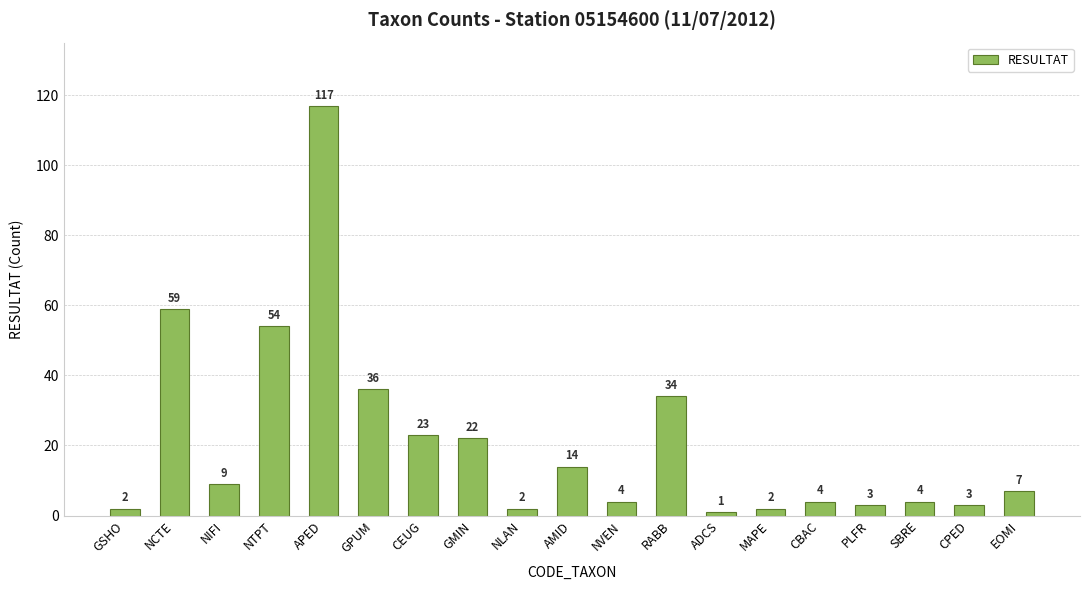

Which has a higher value, NTPT or NLAN?

NTPT